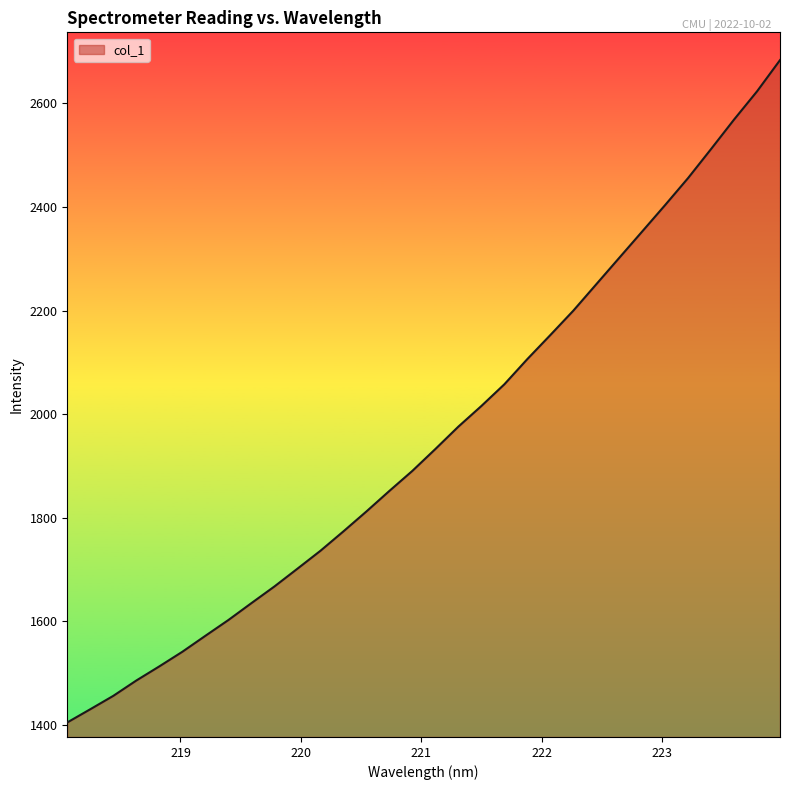

What is the smallest value displayed?

1404.1